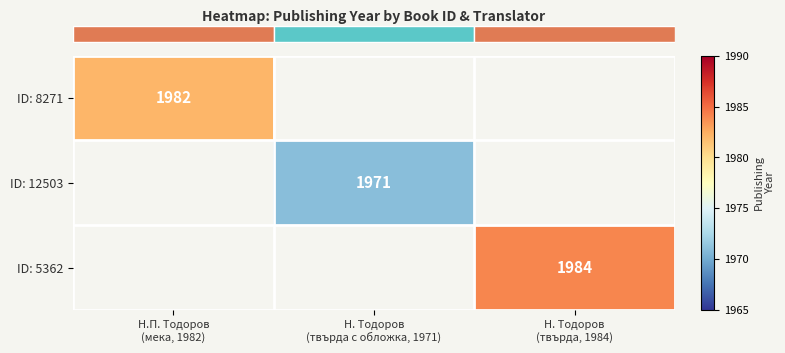

How many categories are shown in the chart?

3